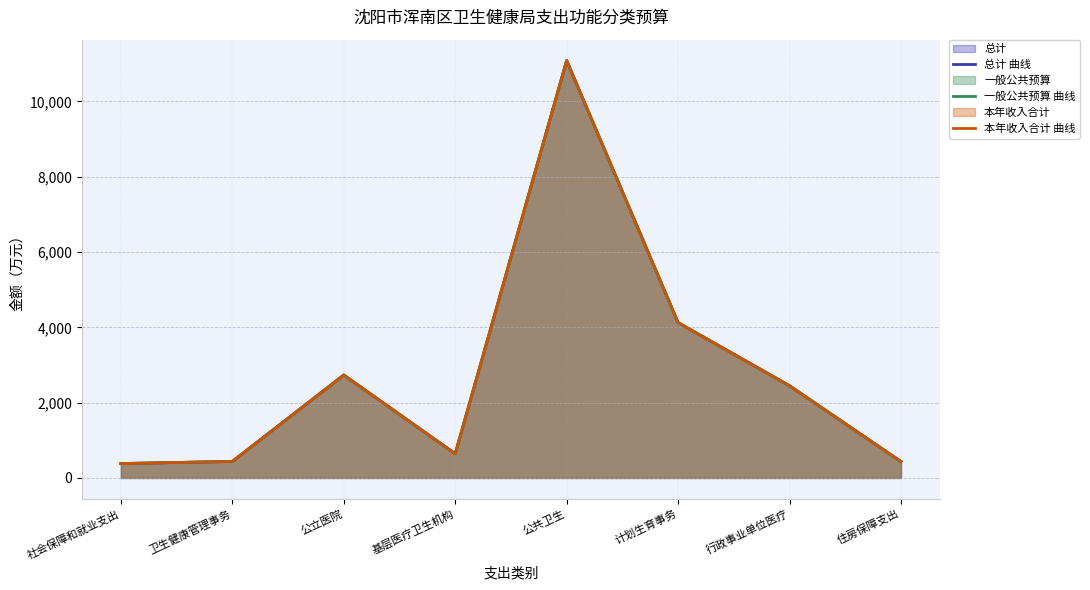

How many values in the 总计 曲线 series exceed 2447?

4